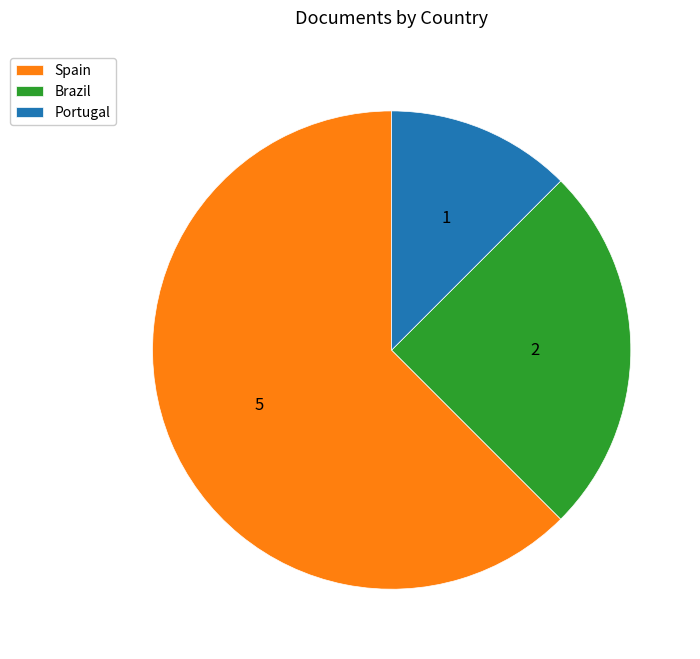

What is the ratio of the value at Brazil to the value at Spain?

0.4